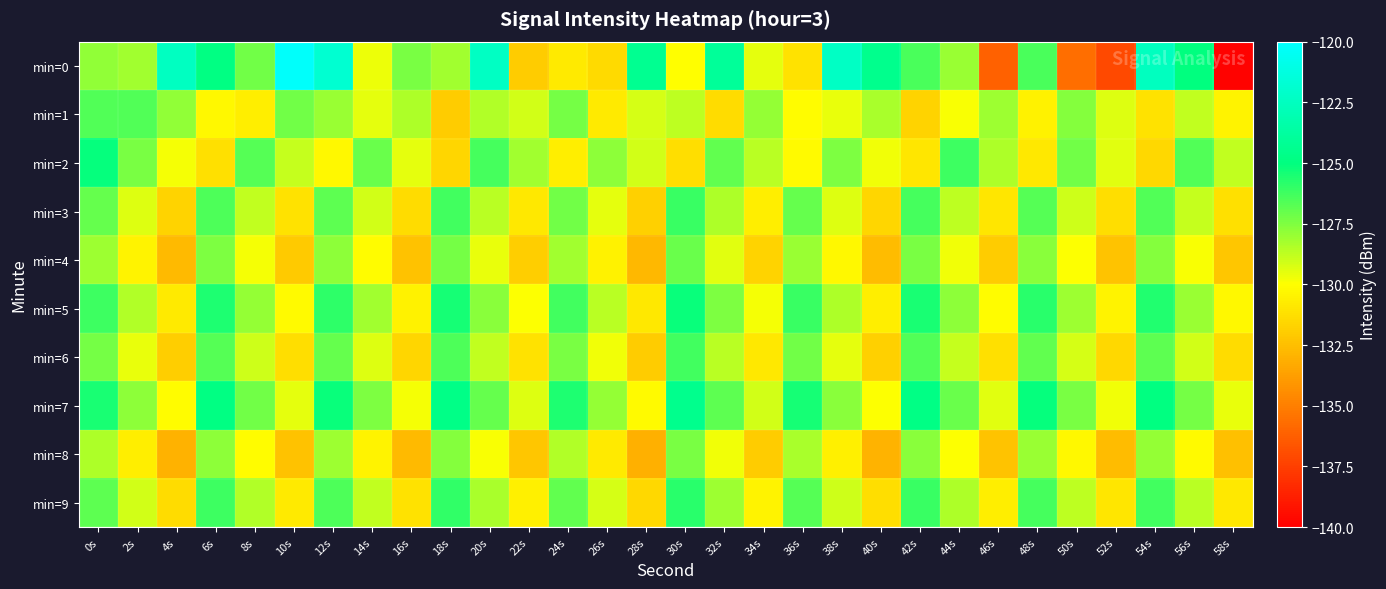

Reading right to left, extract all data points from this chart.

min=0: 58s=-139.9	56s=-125.0	54s=-122.5	52s=-137.0	50s=-135.7	48s=-126.5	46s=-136.1	44s=-128.0	42s=-126.5	40s=-124.5	38s=-122.3	36s=-131.1	34s=-129.5	32s=-124.1	30s=-130.0	28s=-124.3	26s=-131.4	24s=-130.8	22s=-132.0	20s=-122.4	18s=-128.1	16s=-127.4	14s=-129.6	12s=-121.8	10s=-120.2	8s=-127.2	6s=-124.9	4s=-122.5	2s=-128.2	0s=-127.8
min=1: 58s=-130.4	56s=-128.8	54s=-131.1	52s=-129.3	50s=-127.6	48s=-130.5	46s=-128.1	44s=-129.9	42s=-131.7	40s=-128.3	38s=-129.6	36s=-130.1	34s=-127.9	32s=-131.4	30s=-128.7	28s=-129.2	26s=-130.8	24s=-127.3	22s=-129.1	20s=-128.5	18s=-132.0	16s=-128.4	14s=-129.5	12s=-128.0	10s=-127.2	8s=-130.7	6s=-130.3	4s=-127.9	2s=-126.6	0s=-126.6
min=2: 58s=-128.8	56s=-126.6	54s=-131.5	52s=-129.4	50s=-127.2	48s=-130.9	46s=-128.4	44s=-126.2	42s=-131.0	40s=-129.7	38s=-127.5	36s=-130.2	34s=-128.6	32s=-126.9	30s=-131.3	28s=-129.1	26s=-127.8	24s=-130.7	22s=-128.2	20s=-126.4	18s=-131.6	16s=-129.5	14s=-127.1	12s=-130.3	10s=-128.9	8s=-126.7	6s=-131.2	4s=-129.8	2s=-127.4	0s=-125.1
min=3: 58s=-131.2	56s=-128.9	54s=-126.6	52s=-131.3	50s=-129.0	48s=-126.7	46s=-131.0	44s=-128.7	42s=-126.4	40s=-131.6	38s=-129.3	36s=-127.0	34s=-130.7	32s=-128.4	30s=-126.1	28s=-131.8	26s=-129.5	24s=-127.2	22s=-130.9	20s=-128.6	18s=-126.3	16s=-131.4	14s=-129.1	12s=-126.8	10s=-131.1	8s=-128.8	6s=-126.5	4s=-131.7	2s=-129.3	0s=-127.0
min=4: 58s=-132.2	56s=-129.9	54s=-127.6	52s=-132.3	50s=-130.0	48s=-127.7	46s=-132.0	44s=-129.7	42s=-127.4	40s=-132.6	38s=-130.3	36s=-128.0	34s=-131.7	32s=-129.4	30s=-127.1	28s=-132.8	26s=-130.5	24s=-128.2	22s=-131.9	20s=-129.6	18s=-127.3	16s=-132.4	14s=-130.1	12s=-127.8	10s=-132.1	8s=-129.8	6s=-127.5	4s=-132.7	2s=-130.4	0s=-128.1
min=5: 58s=-130.3	56s=-128.0	54s=-125.7	52s=-130.4	50s=-128.1	48s=-125.8	46s=-130.1	44s=-127.8	42s=-125.5	40s=-130.7	38s=-128.4	36s=-126.1	34s=-129.8	32s=-127.5	30s=-125.2	28s=-130.9	26s=-128.6	24s=-126.3	22s=-130.0	20s=-127.7	18s=-125.4	16s=-130.5	14s=-128.2	12s=-125.9	10s=-130.2	8s=-127.9	6s=-125.6	4s=-130.8	2s=-128.5	0s=-126.2
min=6: 58s=-131.4	56s=-129.1	54s=-126.8	52s=-131.5	50s=-129.2	48s=-126.9	46s=-131.2	44s=-128.9	42s=-126.6	40s=-131.8	38s=-129.5	36s=-127.2	34s=-130.9	32s=-128.6	30s=-126.3	28s=-132.0	26s=-129.7	24s=-127.4	22s=-131.1	20s=-128.8	18s=-126.5	16s=-131.6	14s=-129.3	12s=-127.0	10s=-131.3	8s=-129.0	6s=-126.7	4s=-131.9	2s=-129.6	0s=-127.3
min=7: 58s=-129.6	56s=-127.3	54s=-125.0	52s=-129.7	50s=-127.4	48s=-125.1	46s=-129.4	44s=-127.1	42s=-124.8	40s=-130.0	38s=-127.7	36s=-125.4	34s=-129.1	32s=-126.8	30s=-124.5	28s=-130.2	26s=-127.9	24s=-125.6	22s=-129.3	20s=-127.0	18s=-124.7	16s=-129.8	14s=-127.5	12s=-125.2	10s=-129.5	8s=-127.2	6s=-124.9	4s=-130.1	2s=-127.8	0s=-125.5
min=8: 58s=-132.5	56s=-130.2	54s=-127.9	52s=-132.6	50s=-130.3	48s=-128.0	46s=-132.3	44s=-130.0	42s=-127.7	40s=-132.9	38s=-130.6	36s=-128.3	34s=-132.0	32s=-129.7	30s=-127.4	28s=-133.1	26s=-130.8	24s=-128.5	22s=-132.2	20s=-129.9	18s=-127.6	16s=-132.7	14s=-130.4	12s=-128.1	10s=-132.4	8s=-130.1	6s=-127.8	4s=-133.0	2s=-130.7	0s=-128.4
min=9: 58s=-130.9	56s=-128.6	54s=-126.3	52s=-131.0	50s=-128.7	48s=-126.4	46s=-130.7	44s=-128.4	42s=-126.1	40s=-131.3	38s=-129.0	36s=-126.7	34s=-130.4	32s=-128.1	30s=-125.8	28s=-131.5	26s=-129.2	24s=-126.9	22s=-130.6	20s=-128.3	18s=-126.0	16s=-131.1	14s=-128.8	12s=-126.5	10s=-130.8	8s=-128.5	6s=-126.2	4s=-131.4	2s=-129.1	0s=-126.8